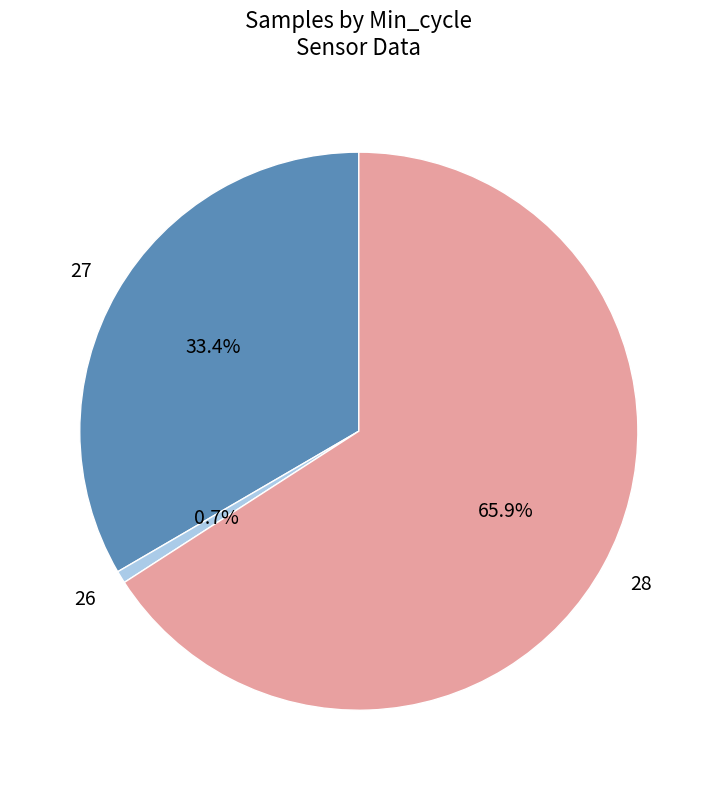

Is there a majority slice in this chart?

Yes